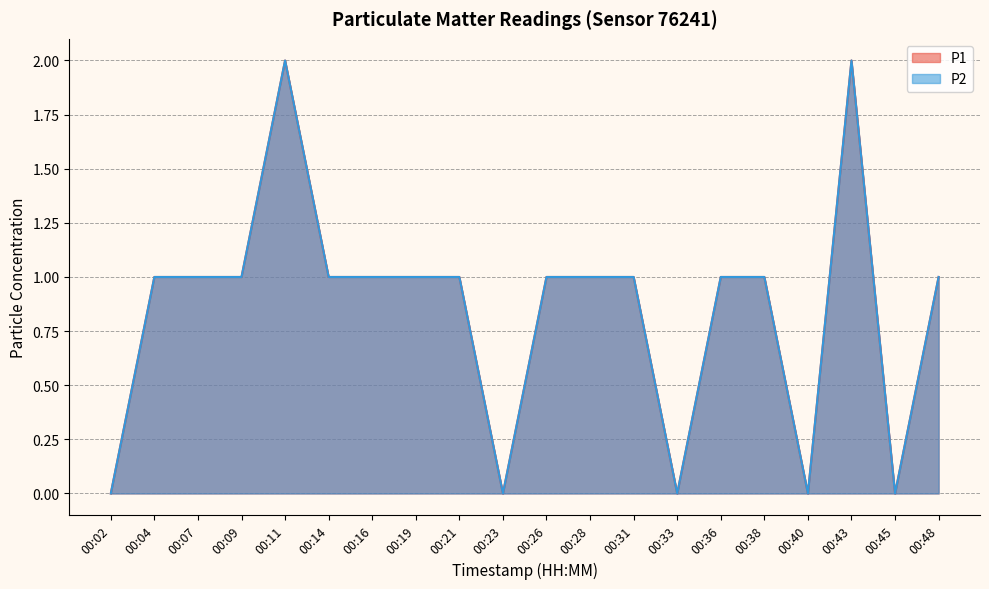

True or false: P1 has a value of 1 at 00:26.

True